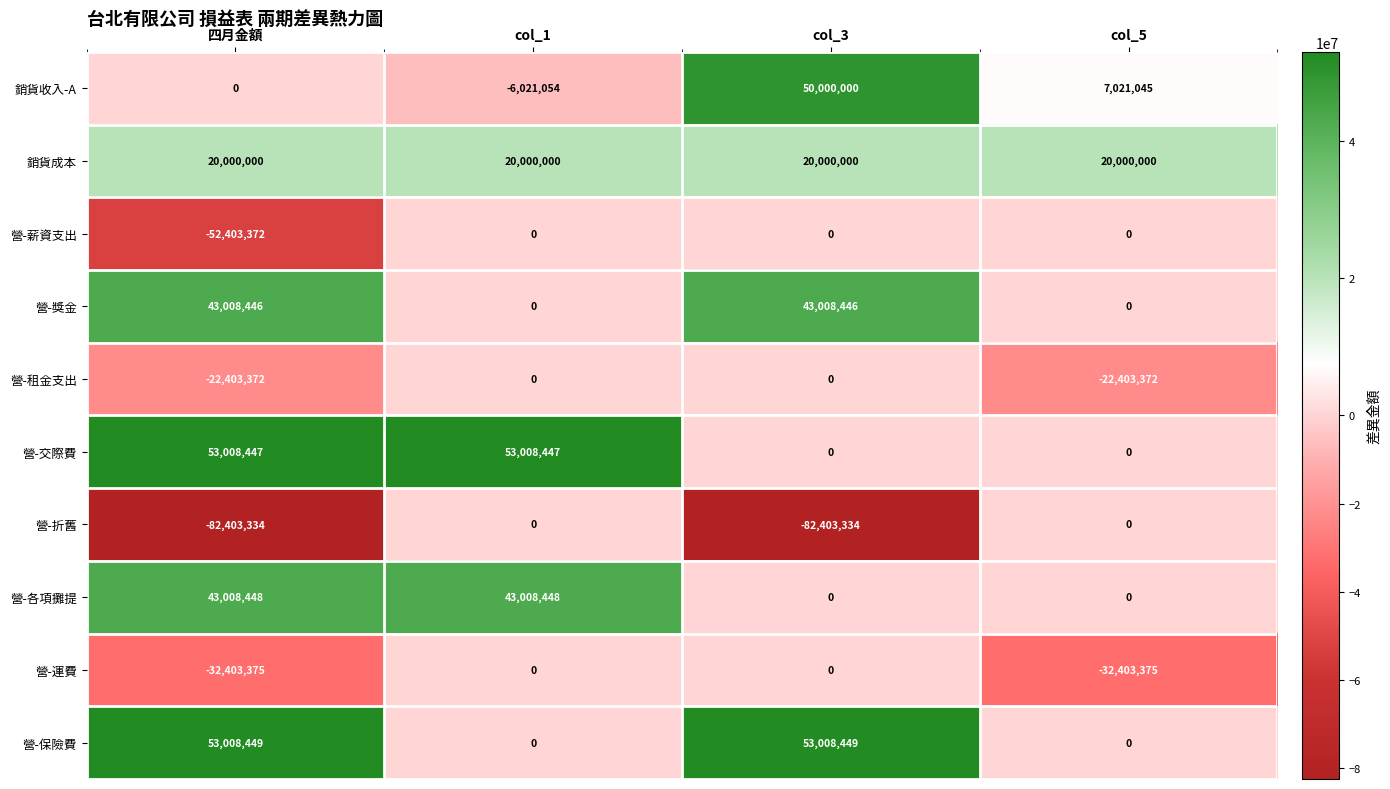

Rank the series at 四月金額 from lowest to highest value.

營-折舊, 營-薪資支出, 營-運費, 營-租金支出, 銷貨收入-A, 銷貨成本, 營-獎金, 營-各項攤提, 營-交際費, 營-保險費